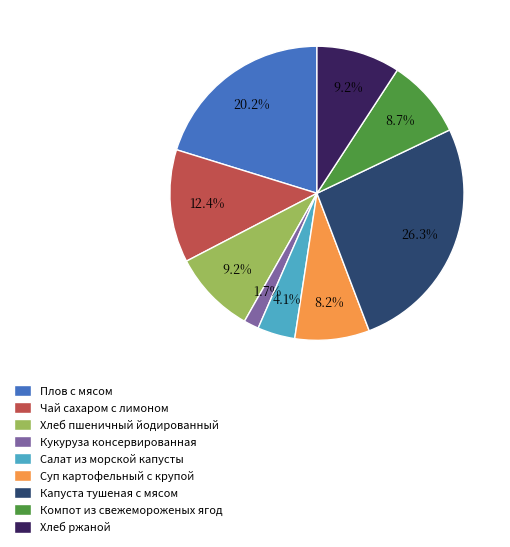

To the nearest percent, what is the difference between the largest and smallest slice percentages?

25%